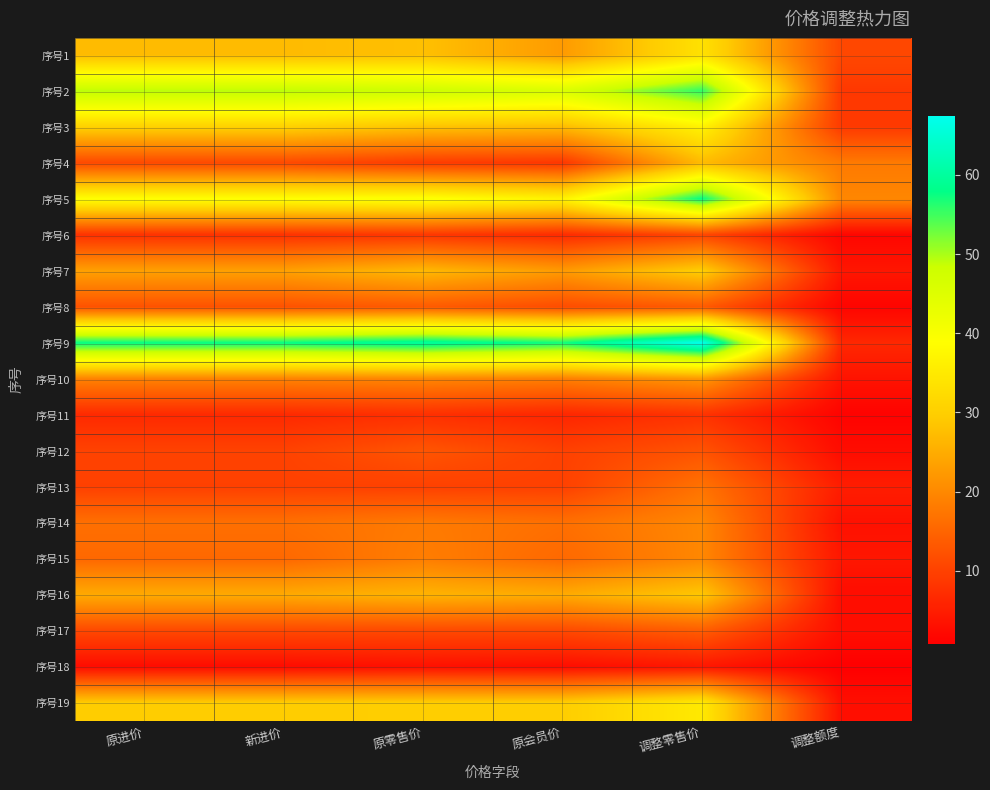

Reading left to right, extract all data points from this chart.

序号1: 原进价=27.0	新进价=27.0	原零售价=27.8	原会员价=22.5	调整零售价=33.4	调整额度=10.9
序号2: 原进价=49.4	新进价=49.4	原零售价=48.0	原会员价=45.8	调整零售价=55.8	调整额度=8.7
序号3: 原进价=30.3	新进价=30.3	原零售价=28.0	原会员价=27.0	调整零售价=36.5	调整额度=9.0
序号4: 原进价=11.1	新进价=11.1	原零售价=9.2	原会员价=8.5	调整零售价=27.0	调整额度=18.0
序号5: 原进价=39.1	新进价=39.1	原零售价=39.8	原会员价=36.8	调整零售价=58.0	调整额度=19.7
序号6: 原进价=7.7	新进价=7.7	原零售价=8.5	原会员价=6.8	调整零售价=10.5	调整额度=1.7
序号7: 原进价=23.4	新进价=23.4	原零售价=26.8	原会员价=22.5	调整零售价=29.9	调整额度=4.0
序号8: 原进价=12.3	新进价=12.3	原零售价=13.5	原会员价=11.5	调整零售价=13.5	调整额度=1.5
序号9: 原进价=58.0	新进价=58.0	原零售价=60.0	原会员价=57.4	调整零售价=67.5	调整额度=6.4
序号10: 原进价=19.0	新进价=19.0	原零售价=19.5	原会员价=18.5	调整零售价=22.0	调整额度=3.5
序号11: 原进价=6.7	新进价=6.7	原零售价=7.5	原会员价=6.2	调整零售价=7.9	调整额度=1.3
序号12: 原进价=10.1	新进价=10.1	原零售价=12.8	原会员价=9.9	调整零售价=12.5	调整额度=2.6
序号13: 原进价=9.9	新进价=9.9	原零售价=9.9	原会员价=9.9	调整零售价=16.9	调整额度=4.9
序号14: 原进价=16.5	新进价=16.5	原零售价=18.0	原会员价=16.5	调整零售价=19.8	调整额度=3.3
序号15: 原进价=15.4	新进价=15.4	原零售价=18.5	原会员价=15.5	调整零售价=19.8	调整额度=4.0
序号16: 原进价=24.7	新进价=24.7	原零售价=26.0	原会员价=24.8	调整零售价=28.8	调整额度=2.7
序号17: 原进价=10.9	新进价=10.9	原零售价=11.0	原会员价=11.0	调整零售价=13.8	调整额度=2.8
序号18: 原进价=2.5	新进价=2.5	原零售价=3.2	原会员价=2.7	调整零售价=4.0	调整额度=0.8
序号19: 原进价=29.6	新进价=29.6	原零售价=29.8	原会员价=29.8	调整零售价=34.9	调整额度=3.0